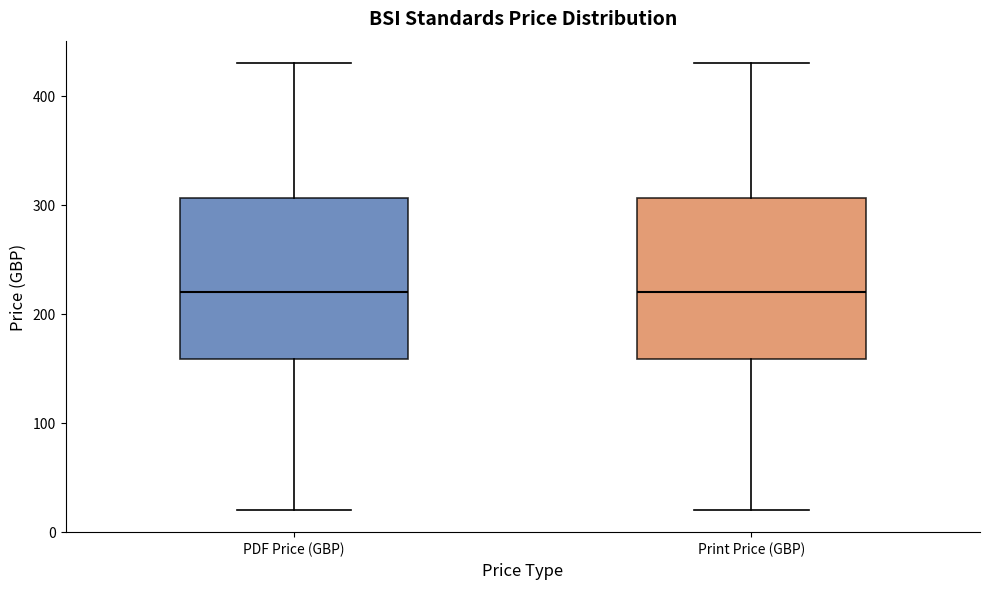

Reading left to right, transcribe this box plot: for each box, give where its median line is, the range the box spans, and where its two whiskers end, as read against the y-axis. The values are not printed on the chart, so give them approximately, as read against the axis.

PDF Price (GBP): median 220, box 160 to 310, whiskers 20 to 430
Print Price (GBP): median 220, box 160 to 310, whiskers 20 to 430